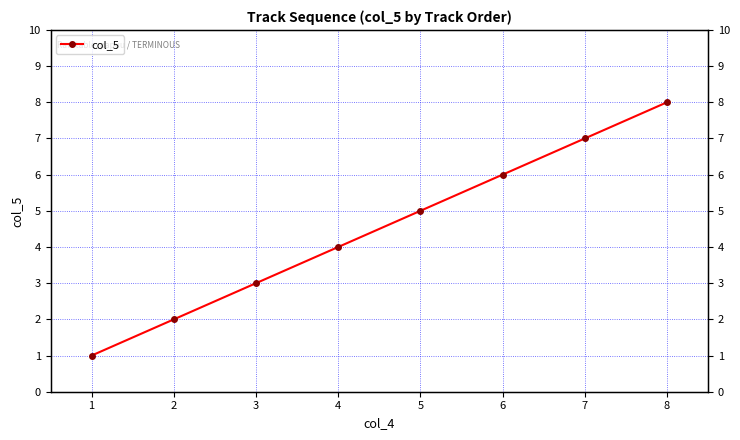

How many values are between 3 and 7?

5